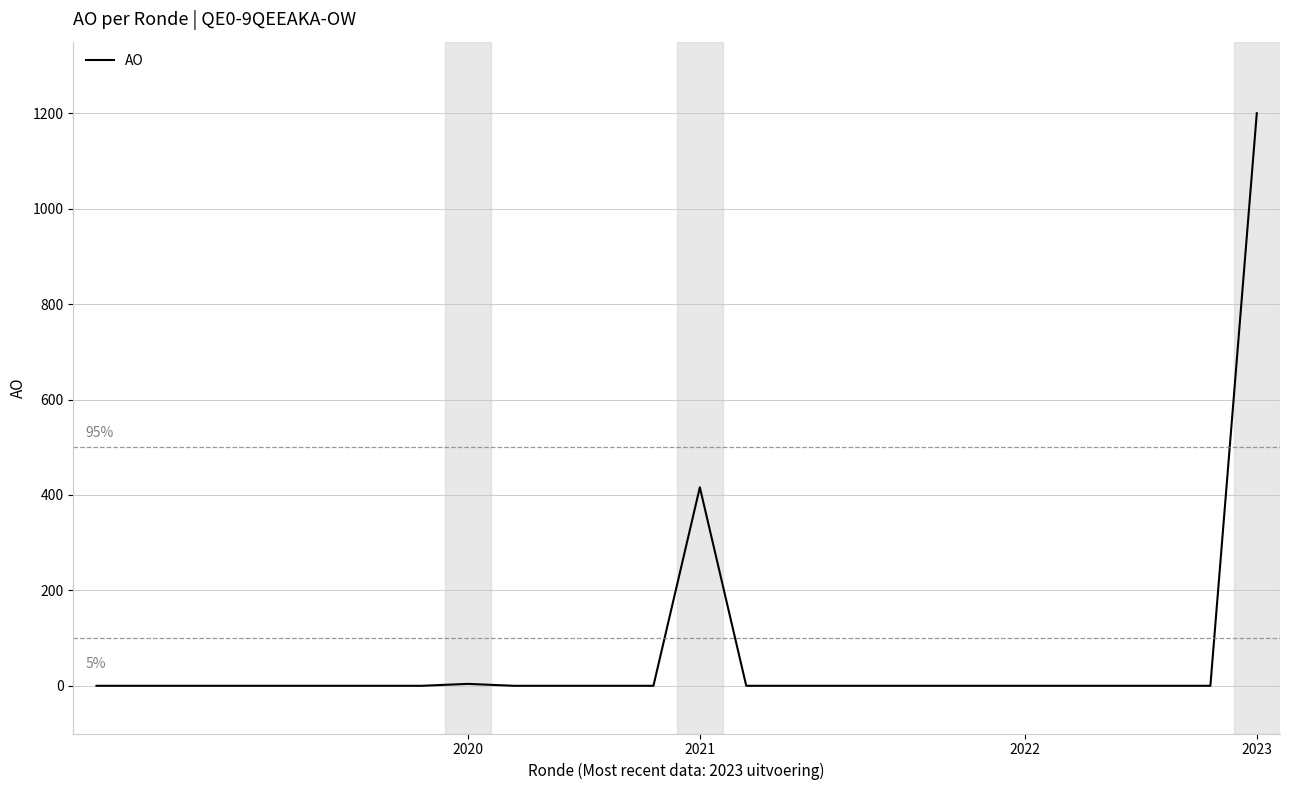

What is the greatest value displayed?

1200